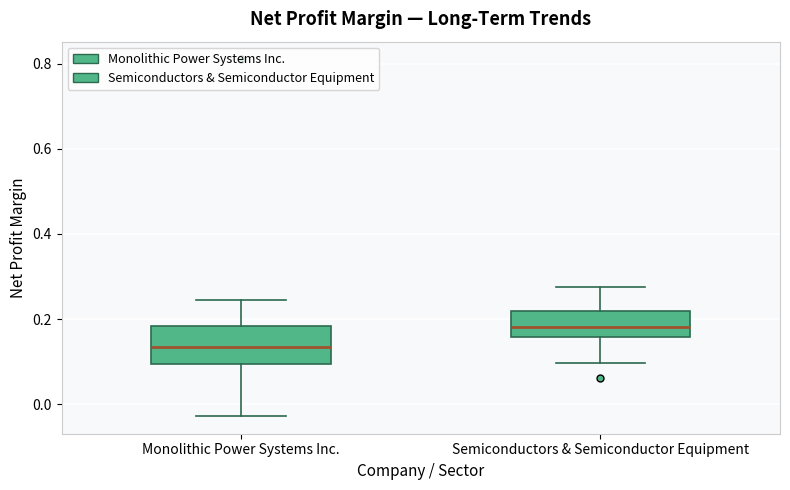

Where is the upper edge of the box for Semiconductors & Semiconductor Equipment on the y-axis? The values are not printed on the chart, so give them approximately, as read against the axis.

0.22